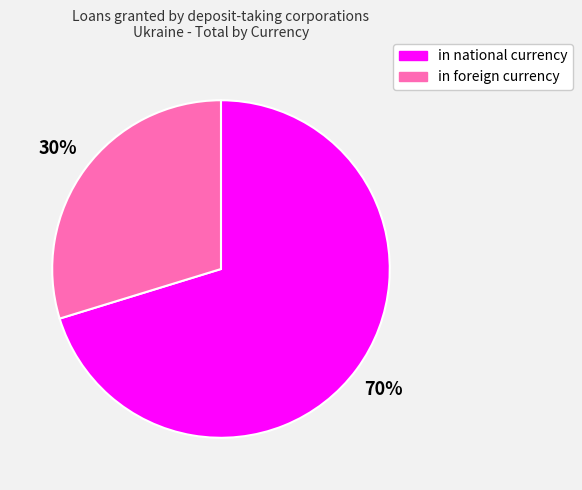

What is the majority slice?

in national currency